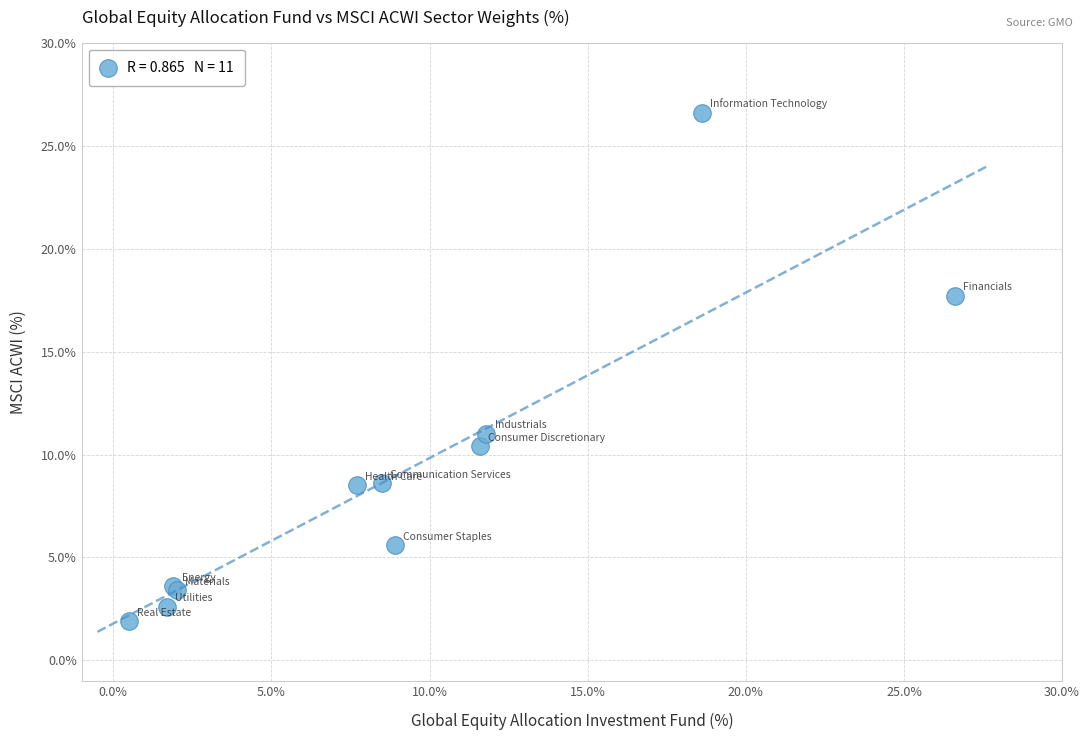

What Y value in the scatter plot is closest to 14?

11.0